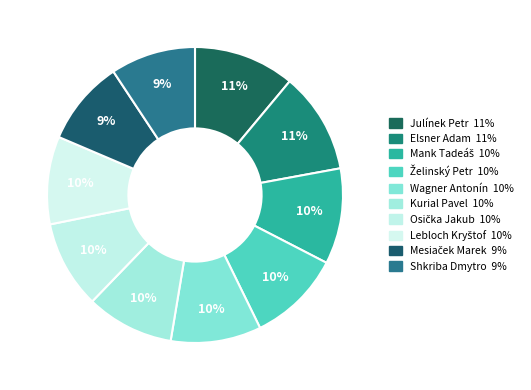

How many segments does this pie chart have?

10